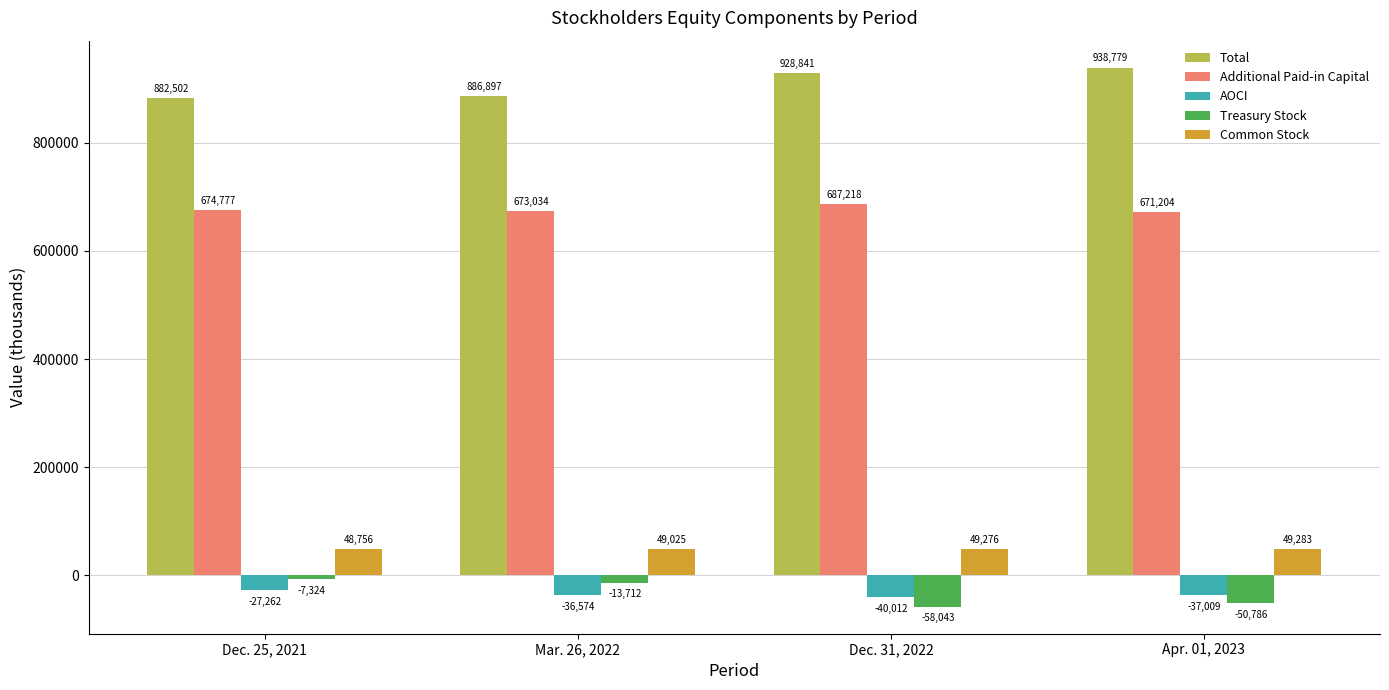

The value of Total at Dec. 25, 2021 is 376366. True or false?

False